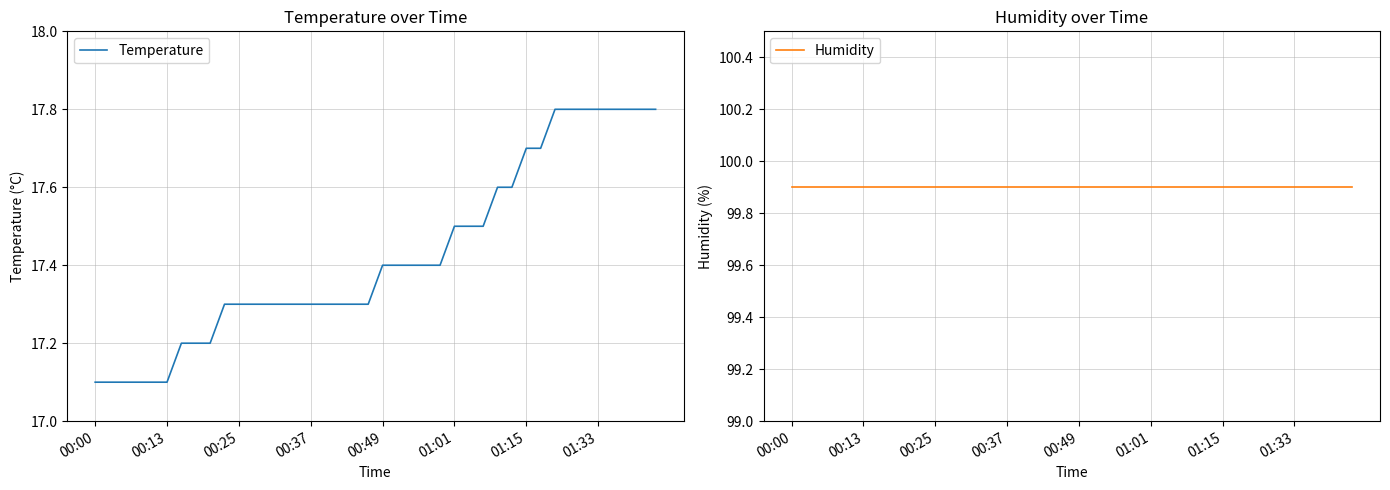

What is the minimum value for Temperature?

17.1